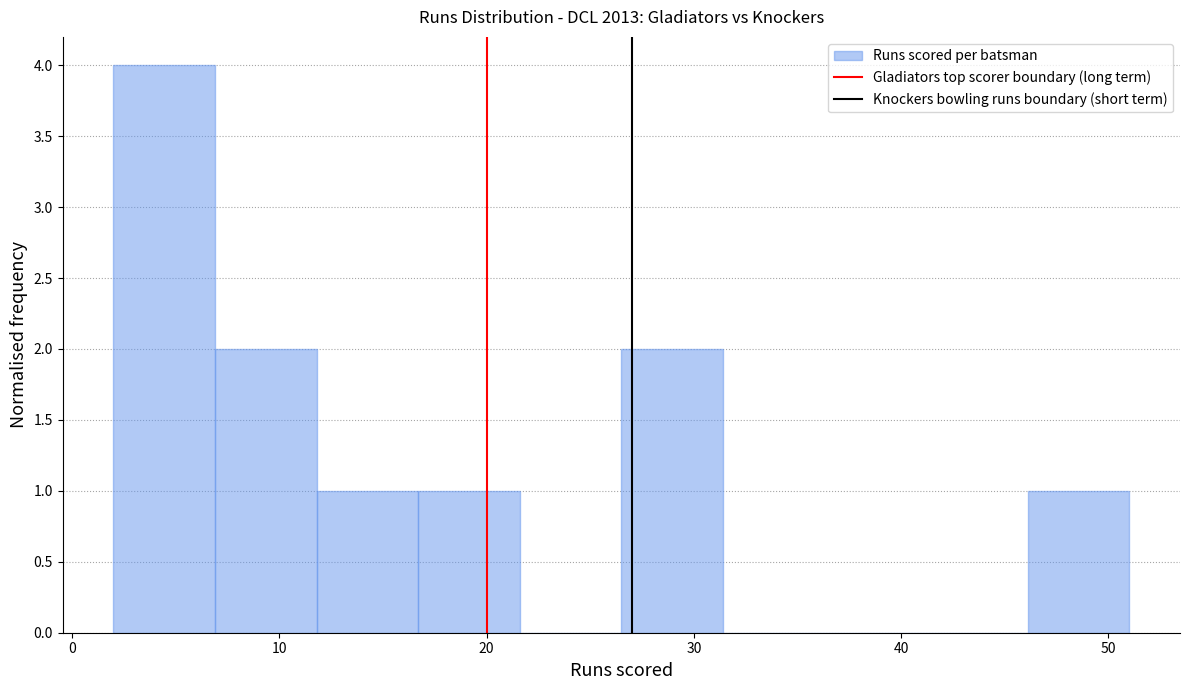

Which range on the x-axis has the tallest bar?

2.0 to 6.9